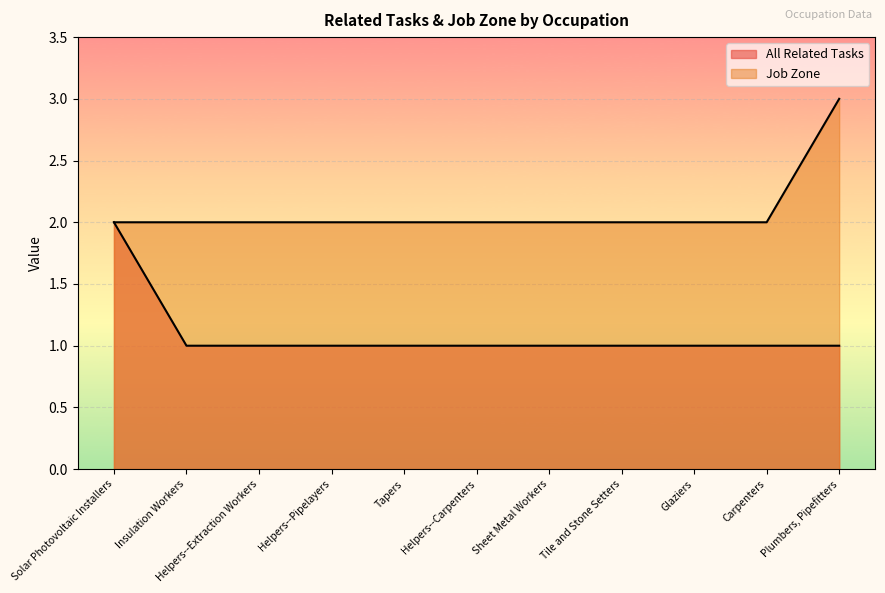

At which label is All Related Tasks closest to 1?

Insulation Workers